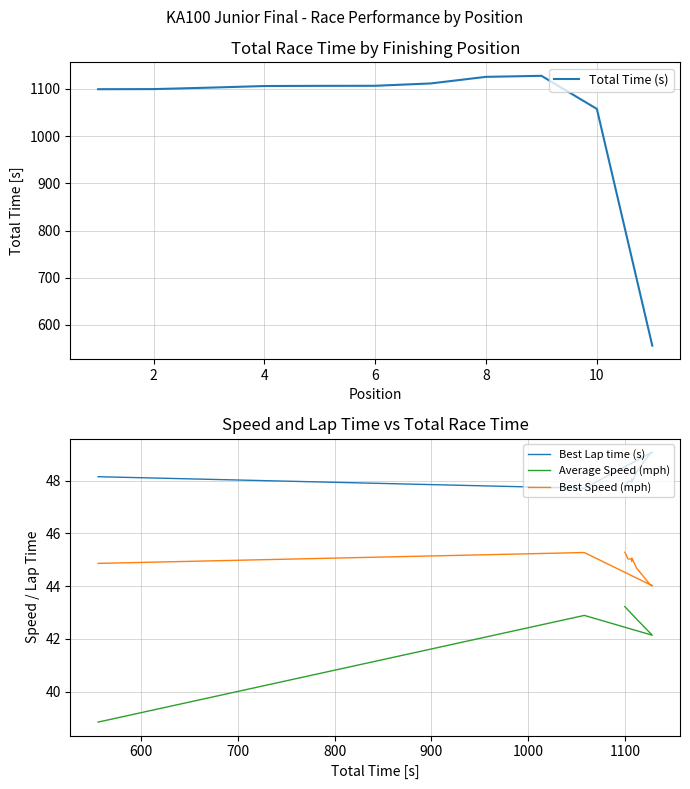

What are all the series names shown in the legend?

Total Time (s), Best Lap time (s), Average Speed (mph), Best Speed (mph)